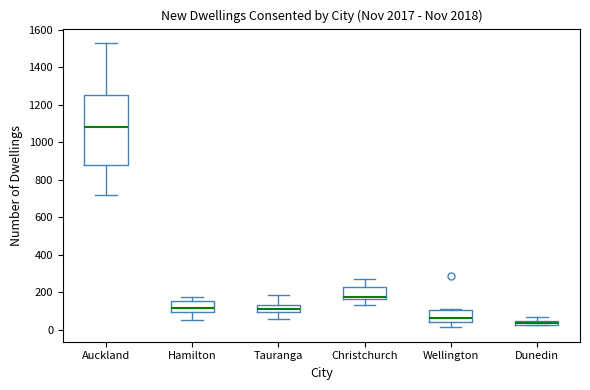

Where does the upper whisker of the box for Dunedin end on the y-axis? The values are not printed on the chart, so give them approximately, as read against the axis.

60